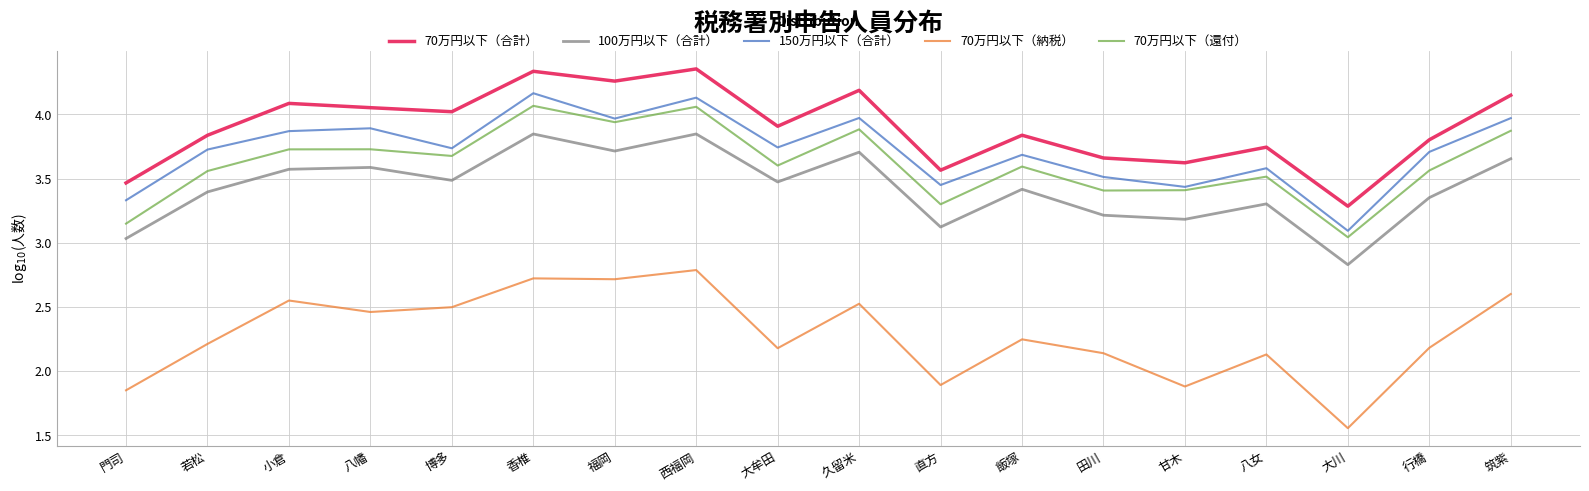

Which category has the lowest value in the 70万円以下（納税） series?

大川